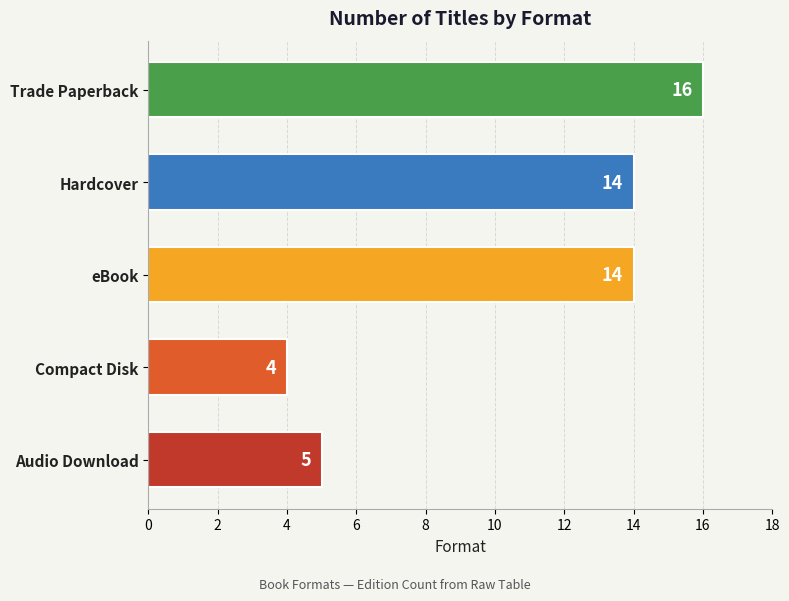

What is the smallest value displayed?

4